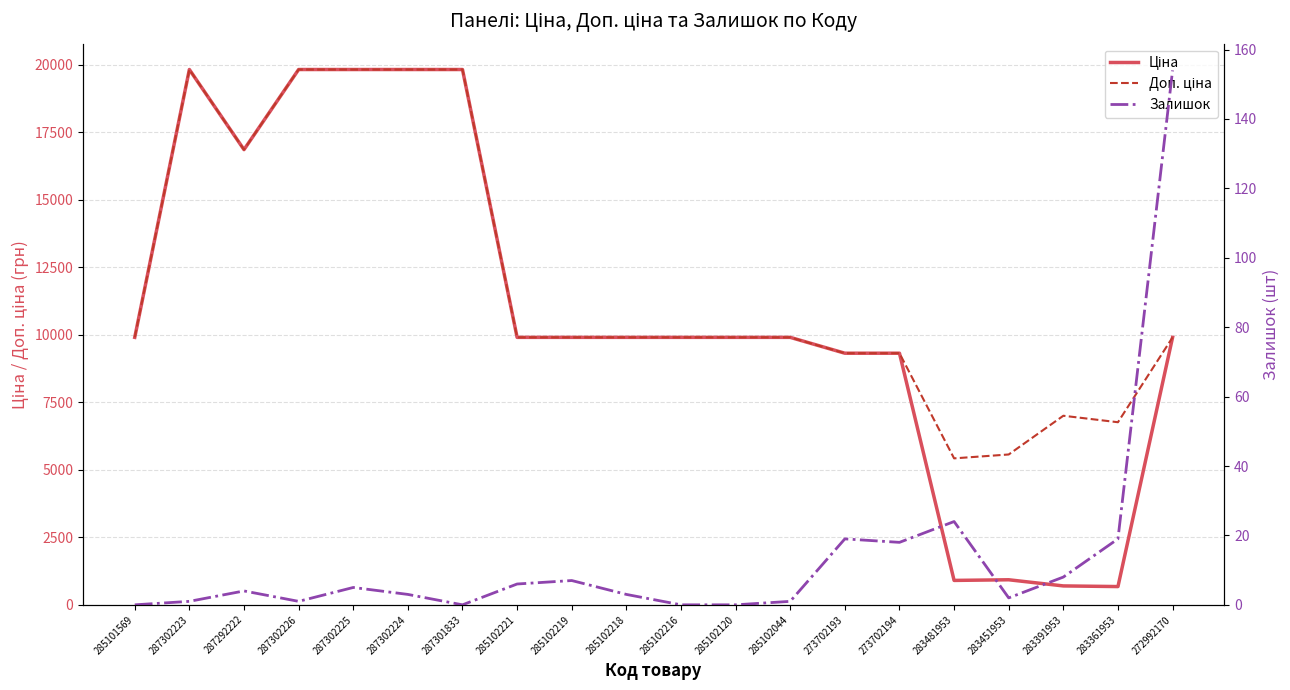

How many interior local valleys does the Залишок series have?

4